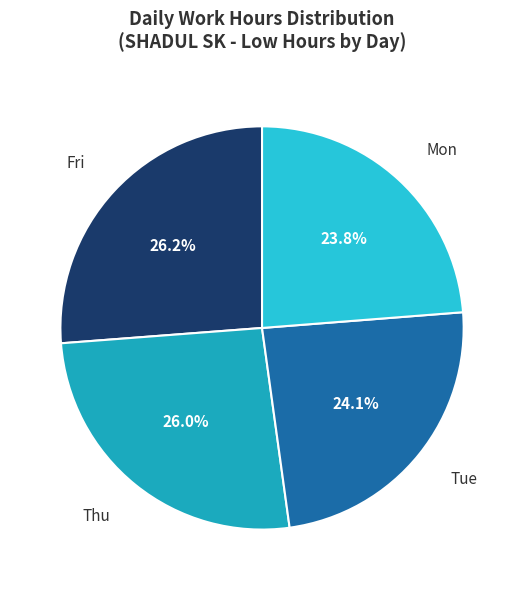

How many segments does this pie chart have?

4